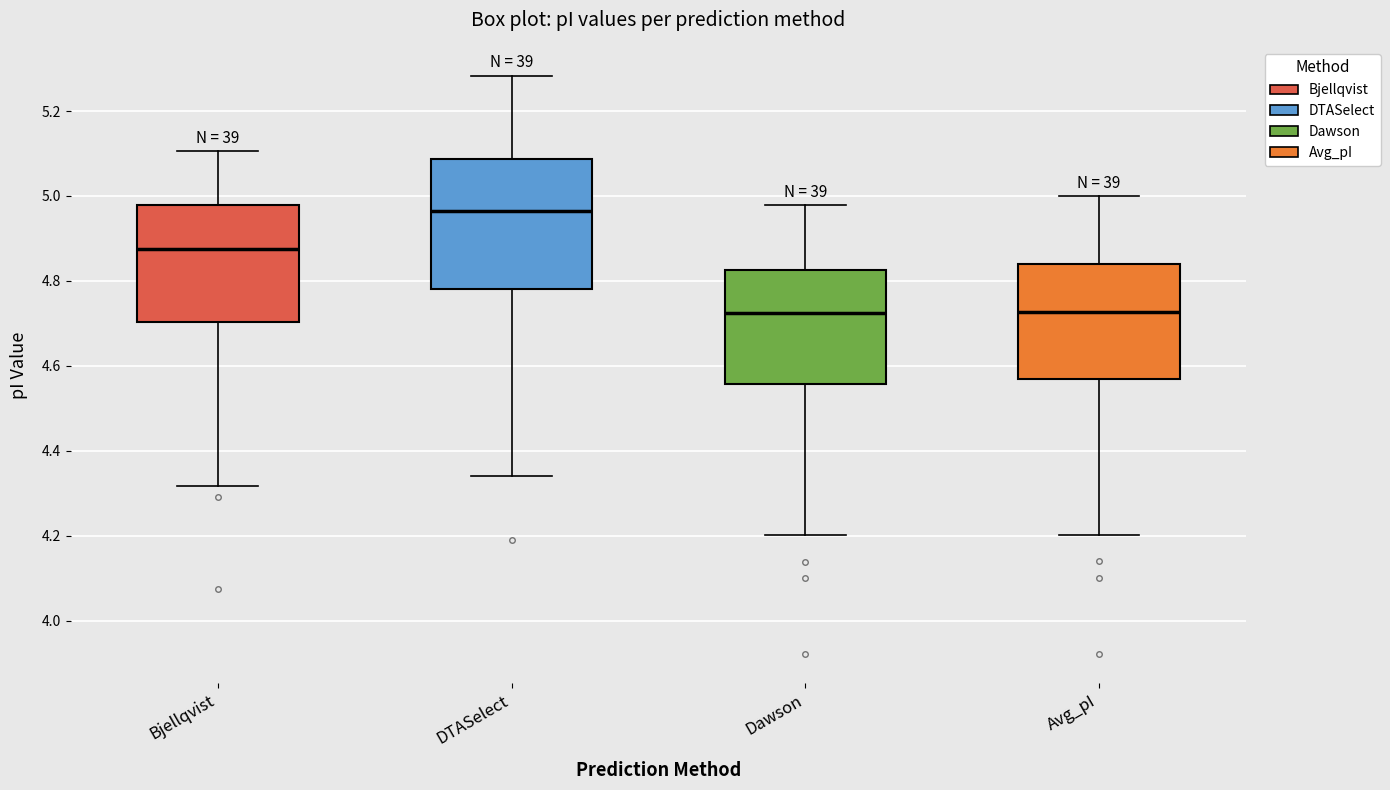

Reading left to right, transcribe this box plot: for each box, give where its median line is, the range the box spans, and where its two whiskers end, as read against the y-axis. The values are not printed on the chart, so give them approximately, as read against the axis.

Bjellqvist: median 4.88, box 4.70 to 4.98, whiskers 4.32 to 5.10
DTASelect: median 4.96, box 4.78 to 5.08, whiskers 4.34 to 5.28
Dawson: median 4.72, box 4.56 to 4.82, whiskers 4.20 to 4.98
Avg_pI: median 4.72, box 4.56 to 4.84, whiskers 4.20 to 5.00